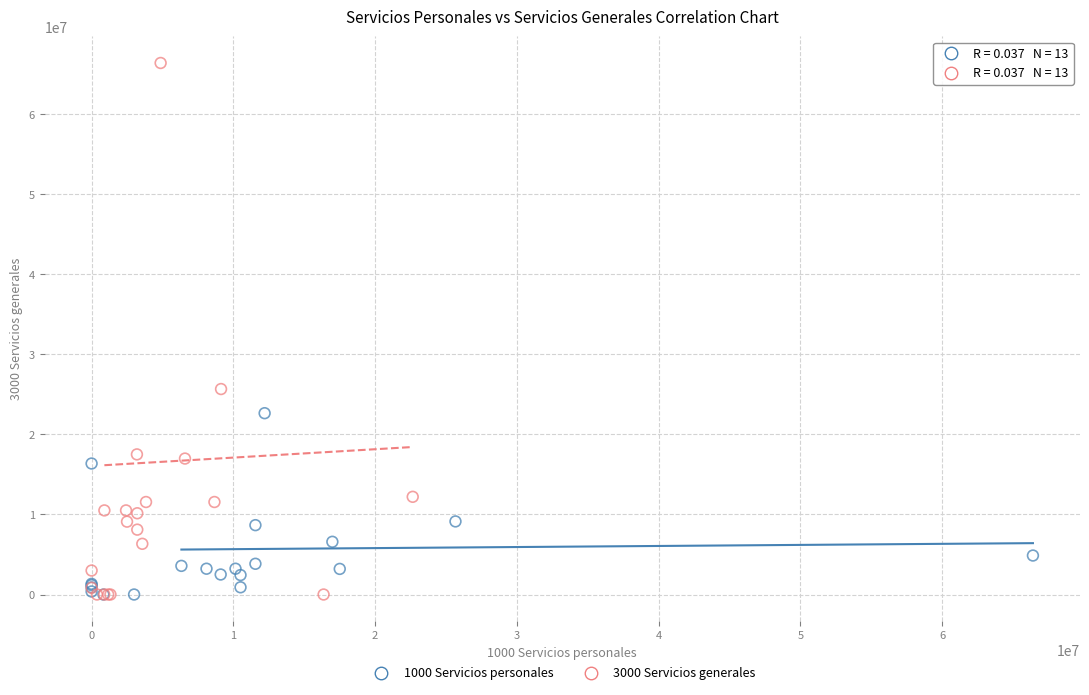

Which series has the widest spread of Y values?

3000 Servicios generales